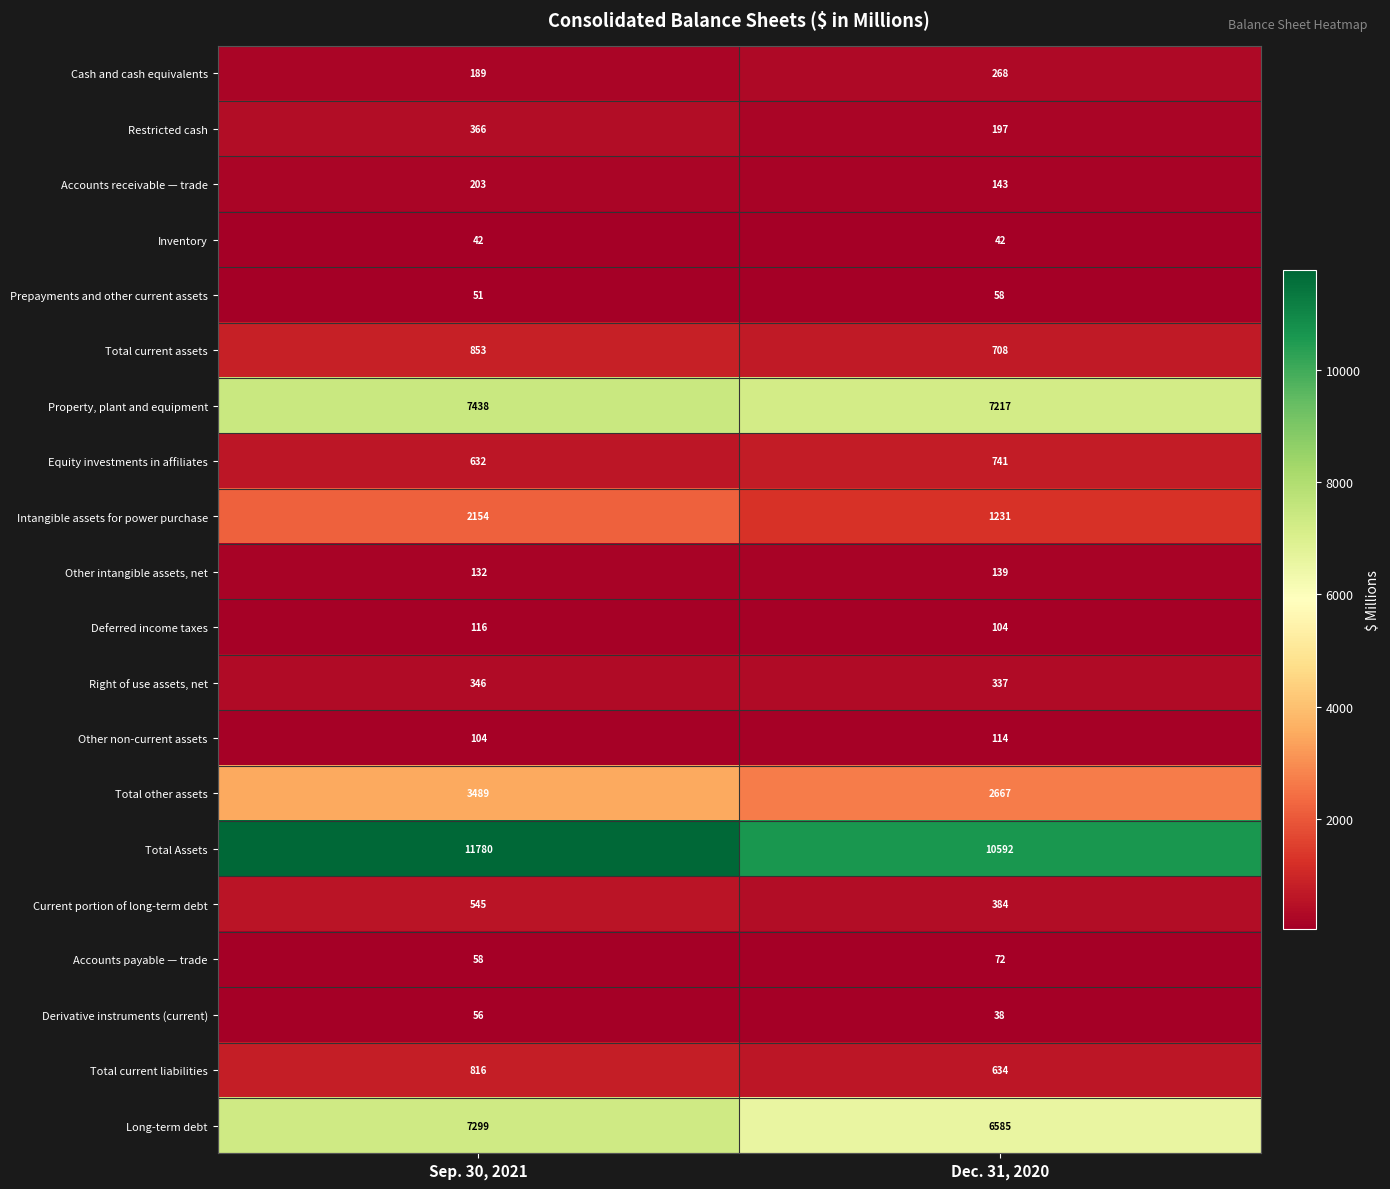

Which series has the largest total across all categories?

Total Assets